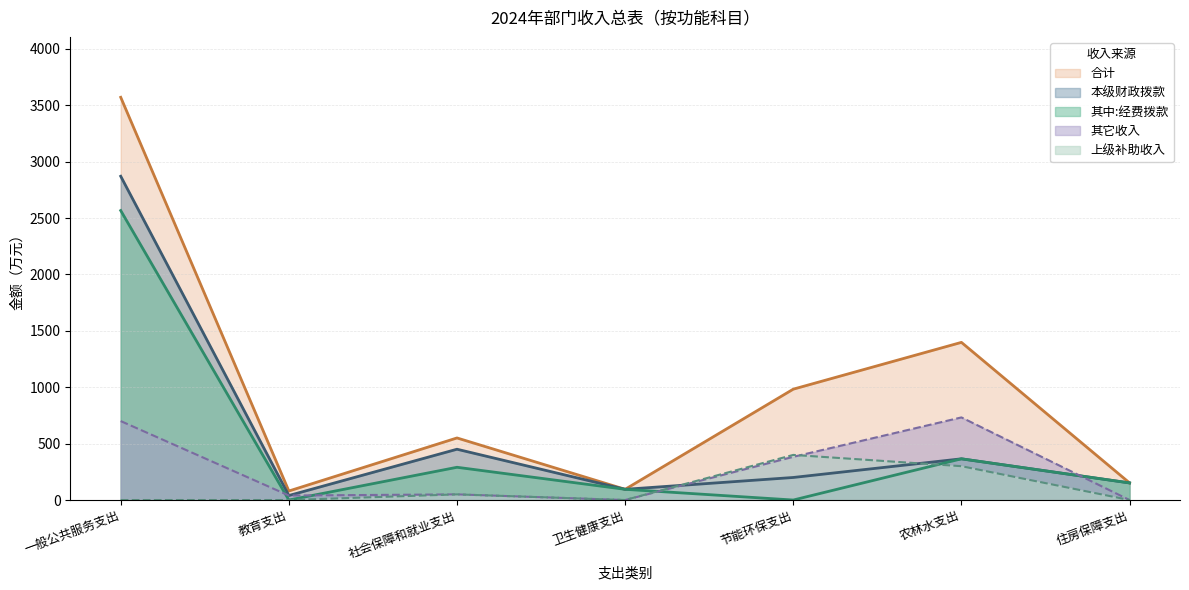

Reading left to right, extract all data points from this chart.

本级财政拨款: 2870.8	40.0	450.4	95.0	200.0	365.4	151.7
其中经费拨款: 2566.7	0.0	290.4	95.0	0.0	365.4	151.7
合计: 3570.8	80.0	550.4	95.0	983.0	1397.9	151.7
其它收入: 700.0	40.0	50.0	0.0	383.0	732.5	0.0
上级补助收入: 0.0	0.0	50.0	0.0	400.0	300.0	0.0